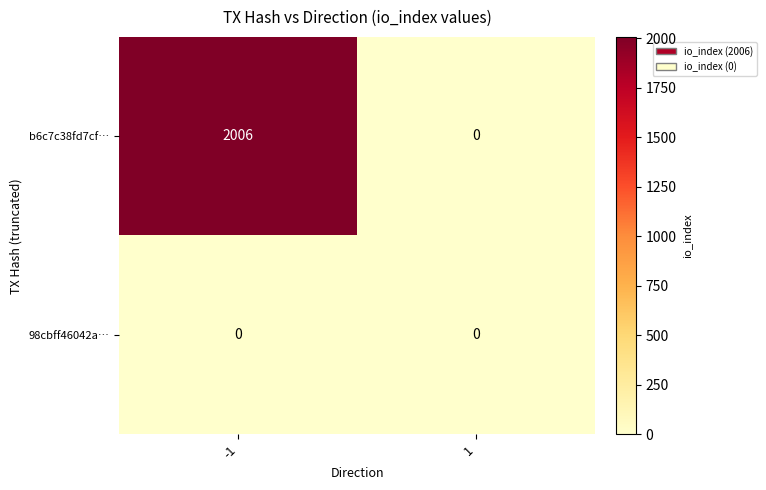

The 98cbff46042a… series shows 0 at 1. True or false?

True